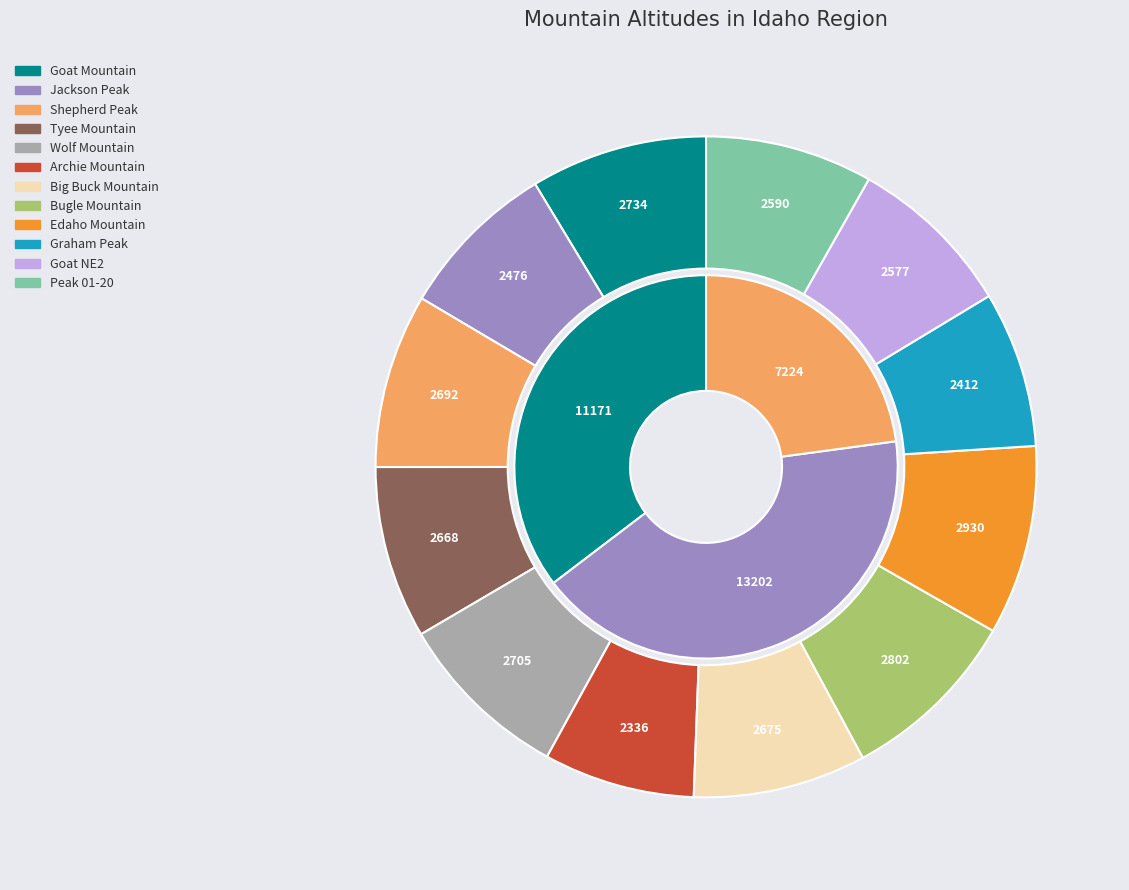

To the nearest percent, what is the difference between the largest and smallest slice percentages?

2%